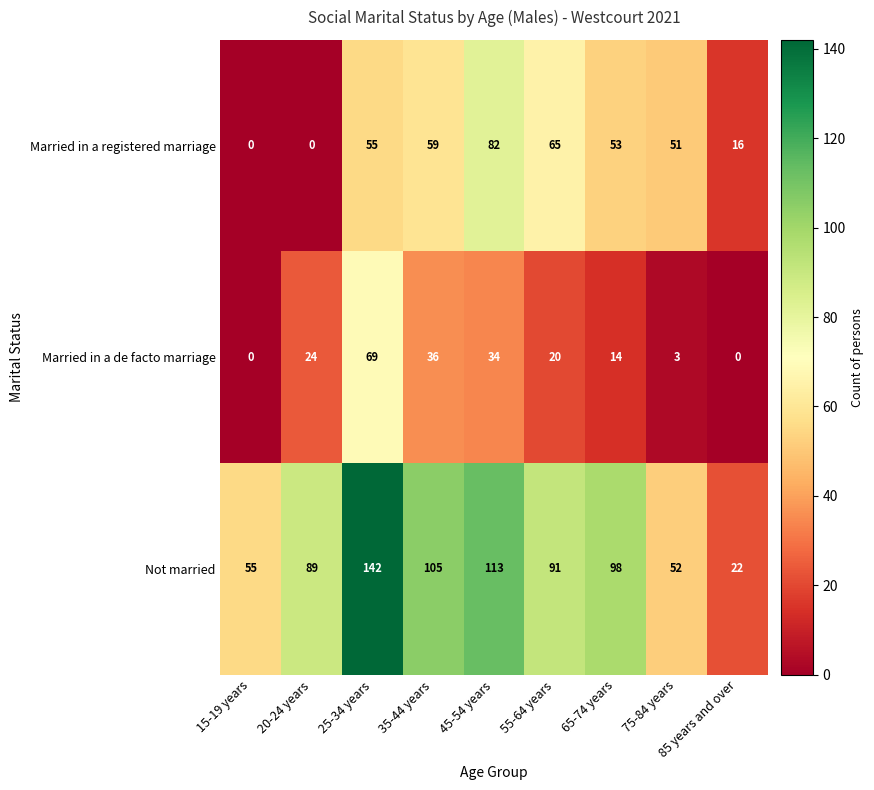

At which label does Not married reach its peak?

25-34 years